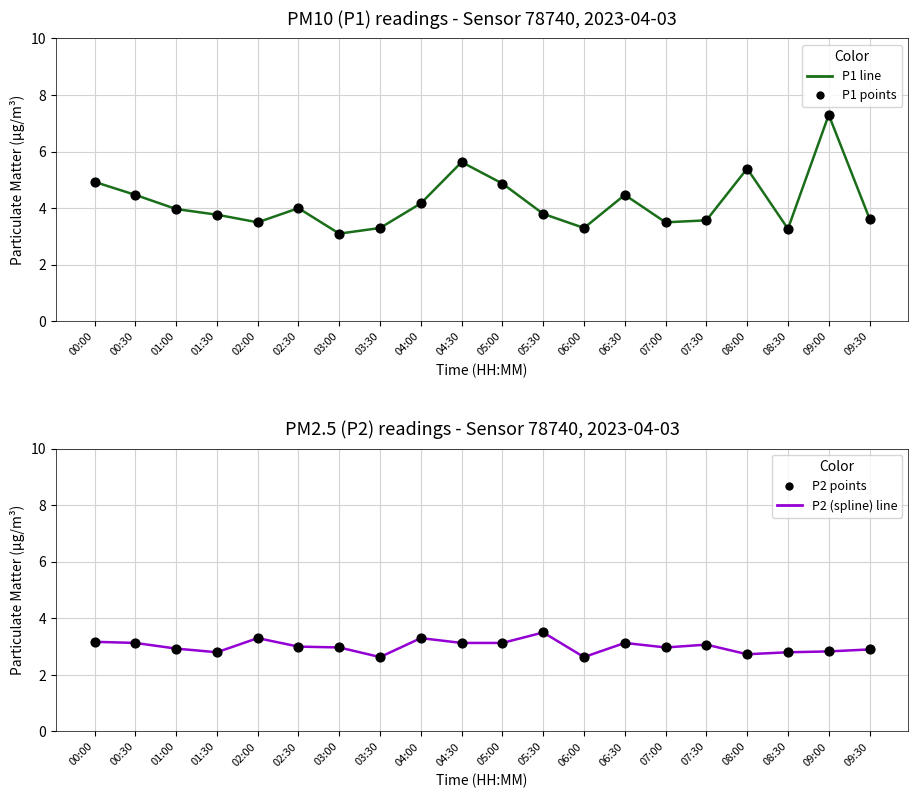

Which series has the largest total across all categories?

P1 line